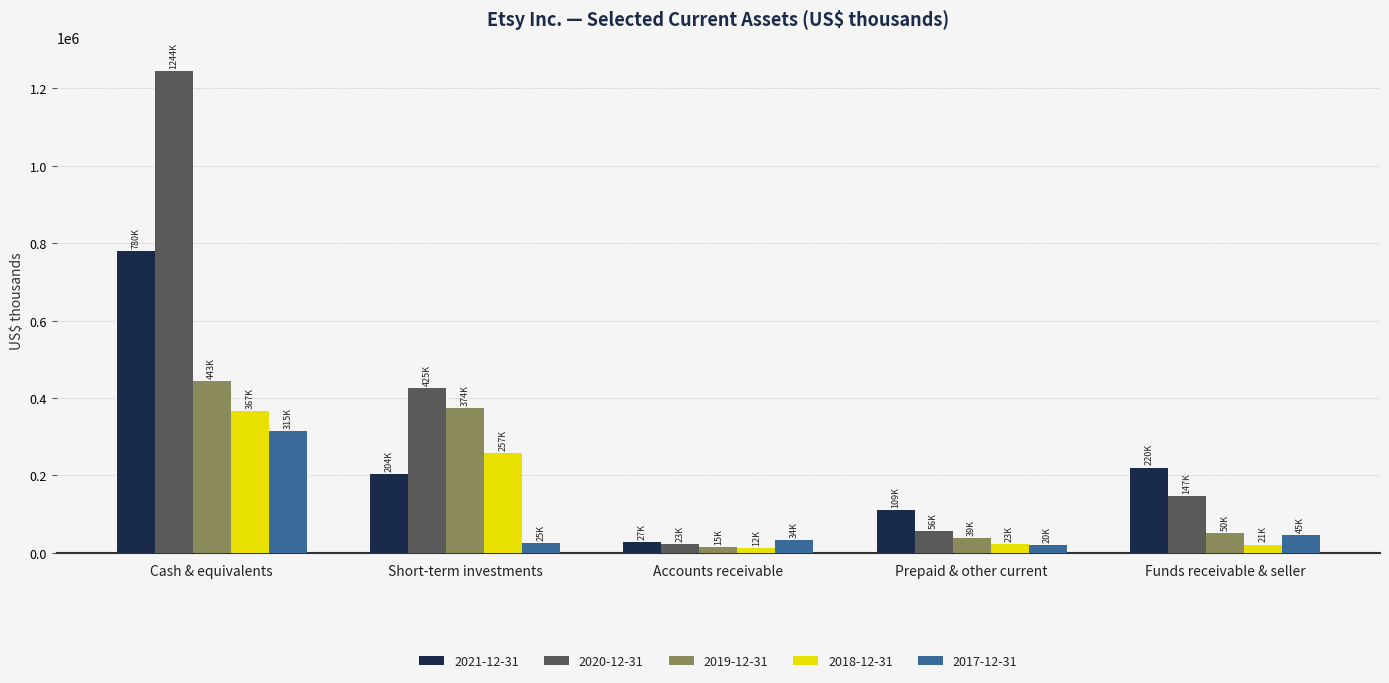

At which label does 2020-12-31 reach its minimum?

Accounts receivable